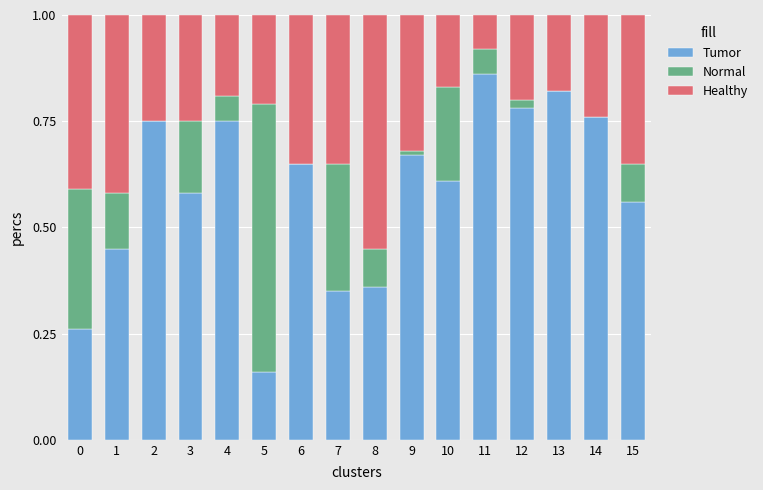

At which label does Tumor reach its peak?

11